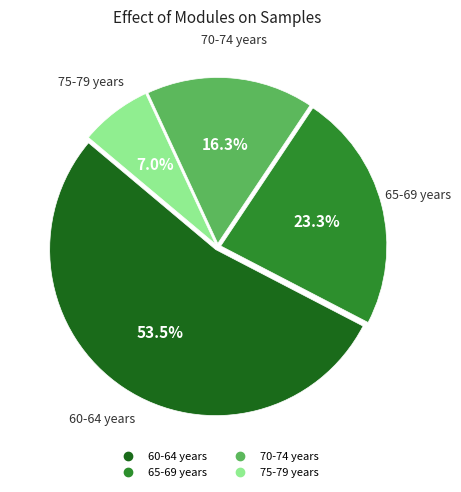

True or false: 65-69 years accounts for 13% of the total.

False